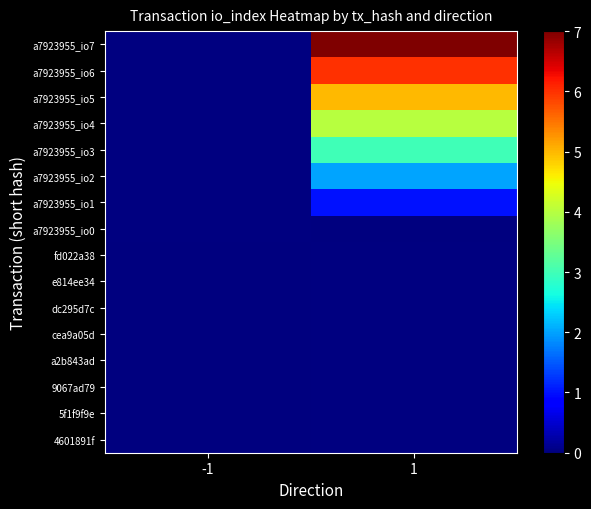

Count the number of categories in the chart.

2